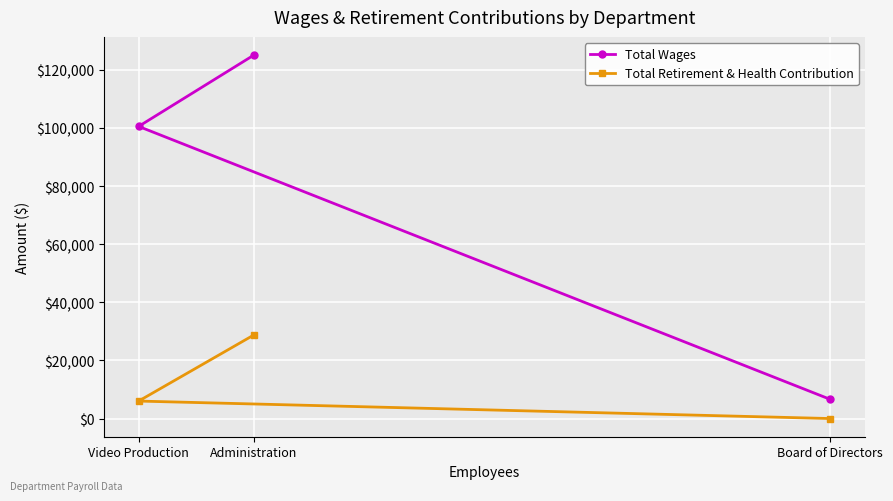

Which series has the largest range (max minus min)?

Total Wages